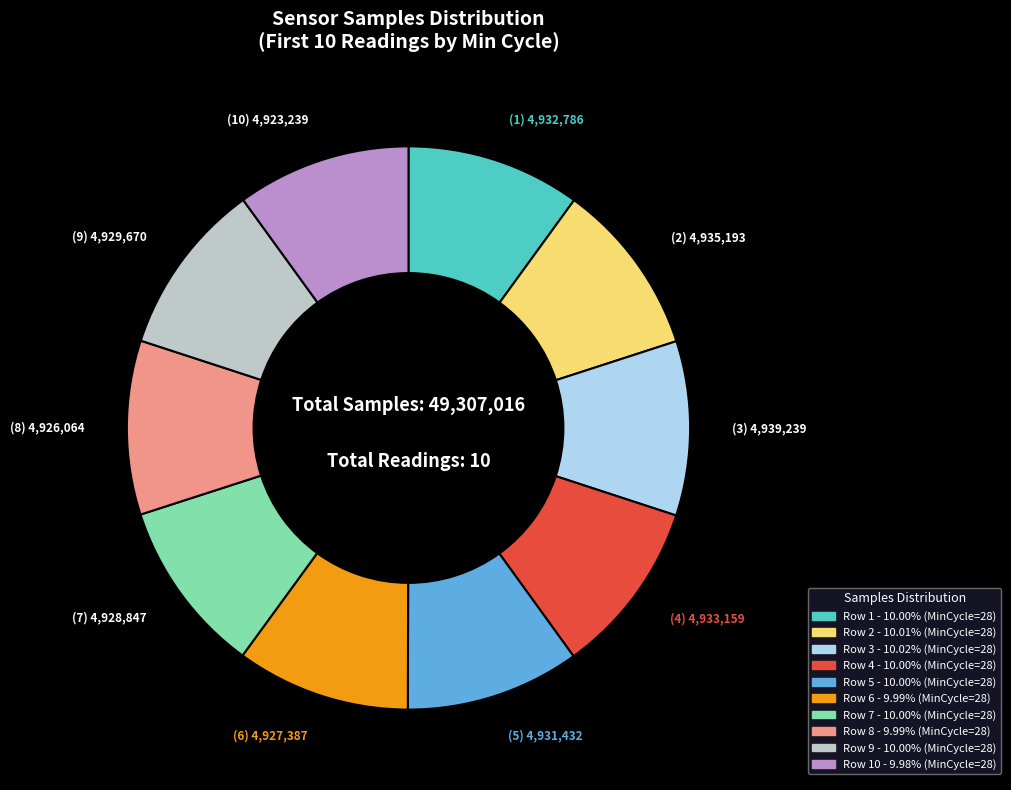

Is there any slice that represents more than half of the pie?

No